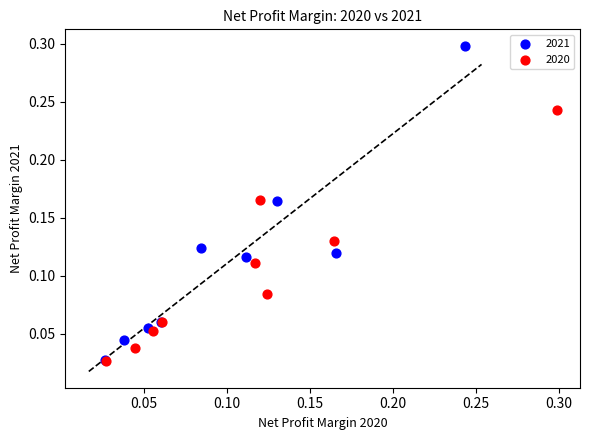

Which series contains the highest Y value?

2021